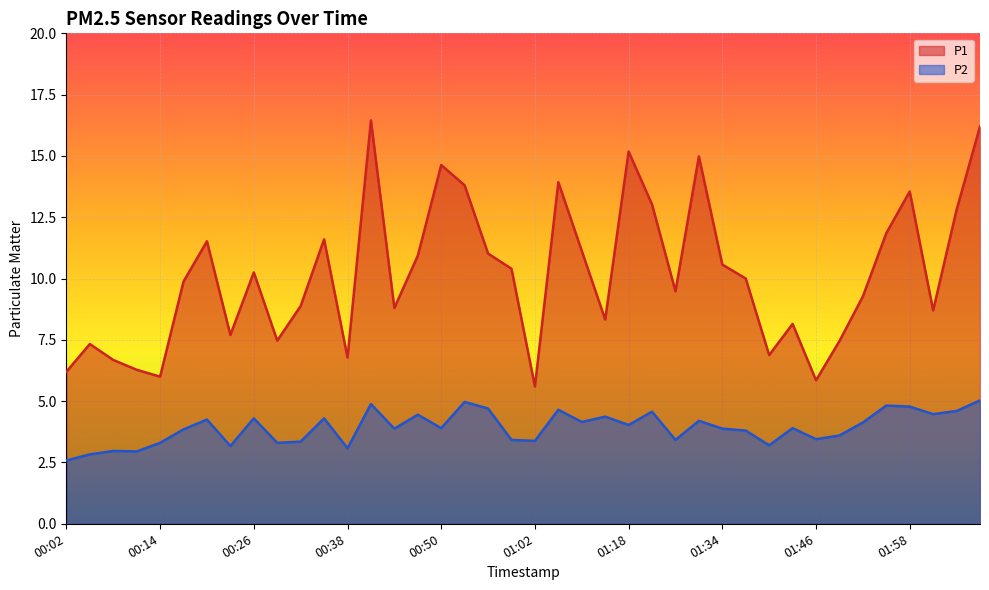

Which series has the largest range (max minus min)?

P1